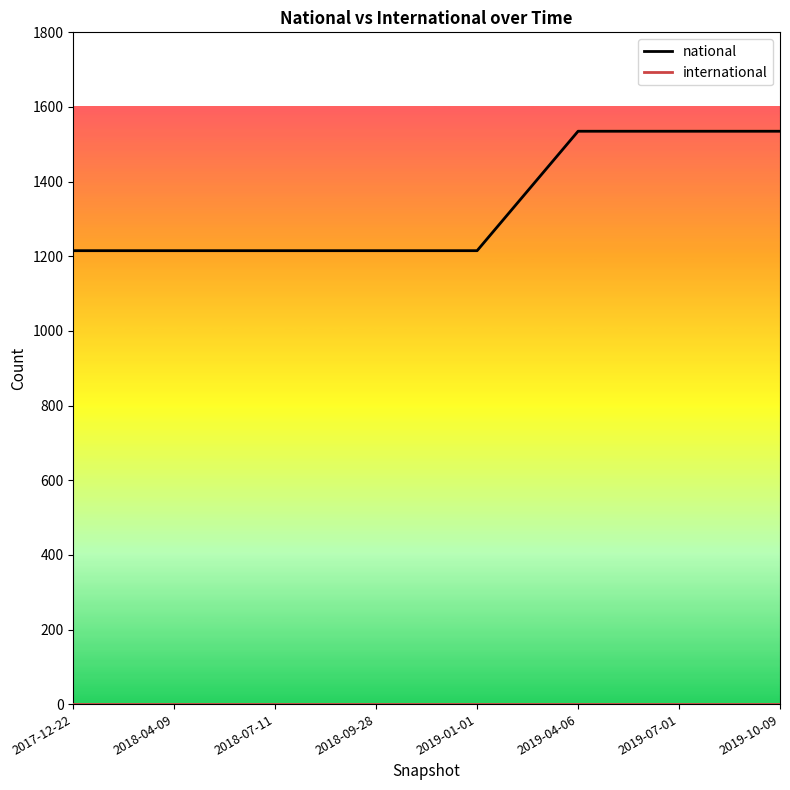

The value of national at 2017-12-22 is 298. True or false?

False